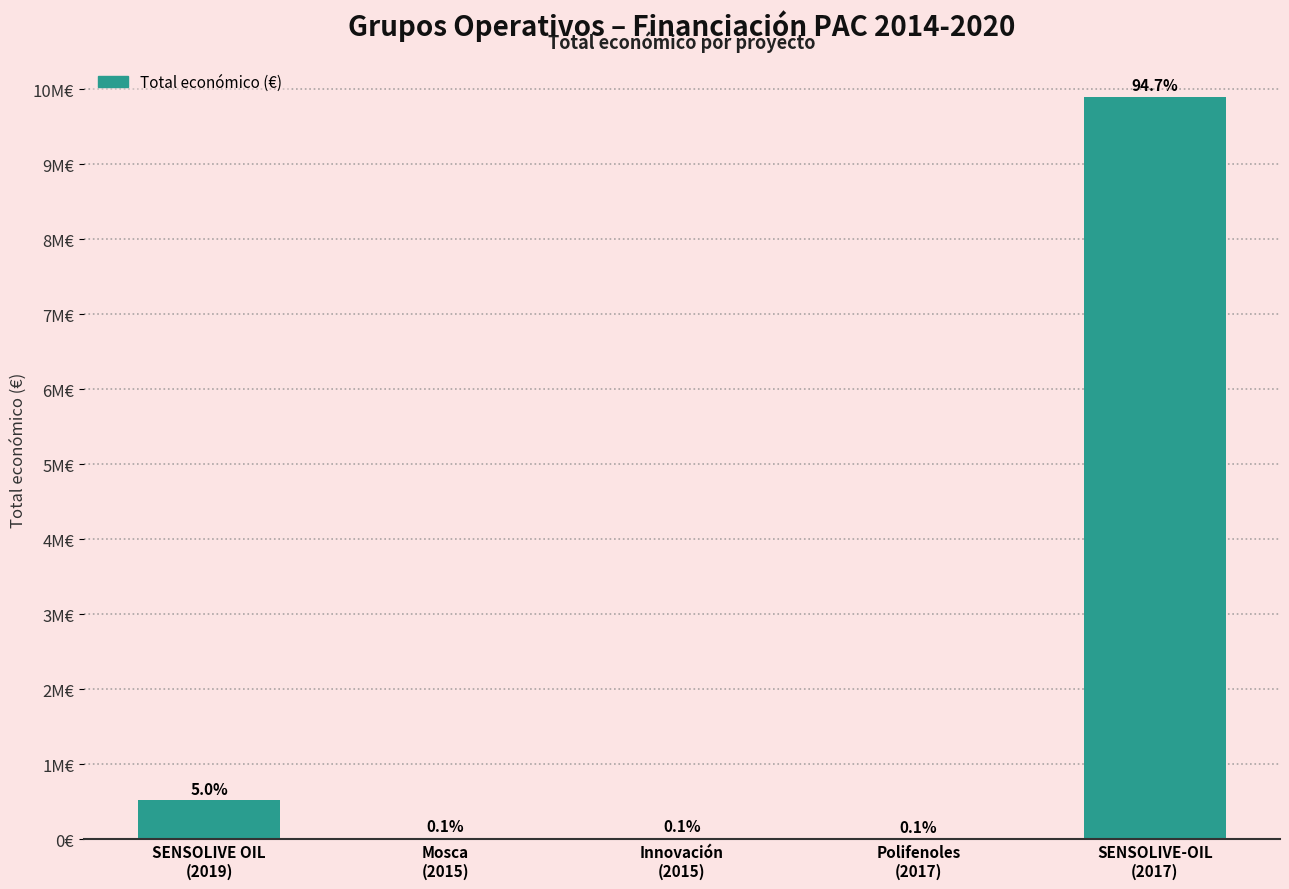

What is the sum of all values?

10451500